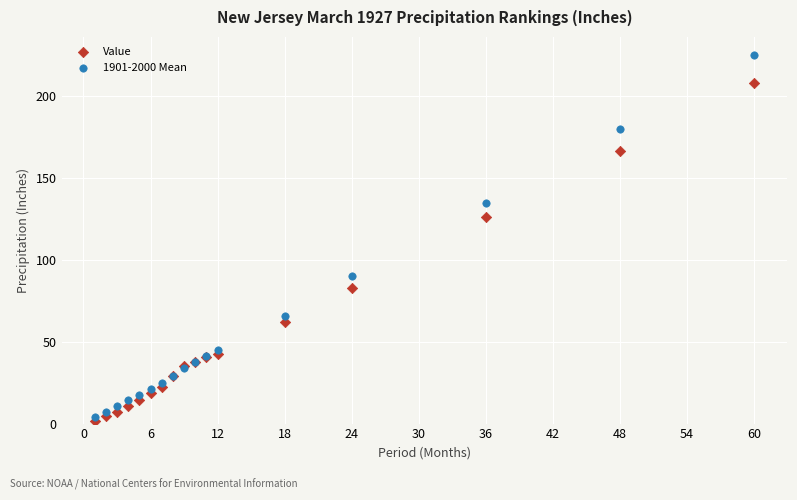

Which series has the widest spread of Y values?

1901-2000 Mean